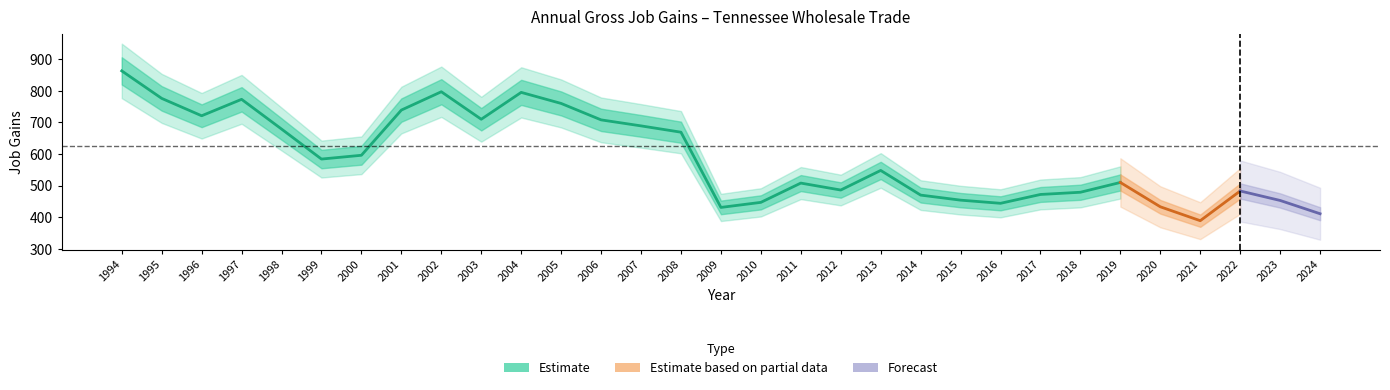

Where does the Opening Establishments series first go above 548?

1994